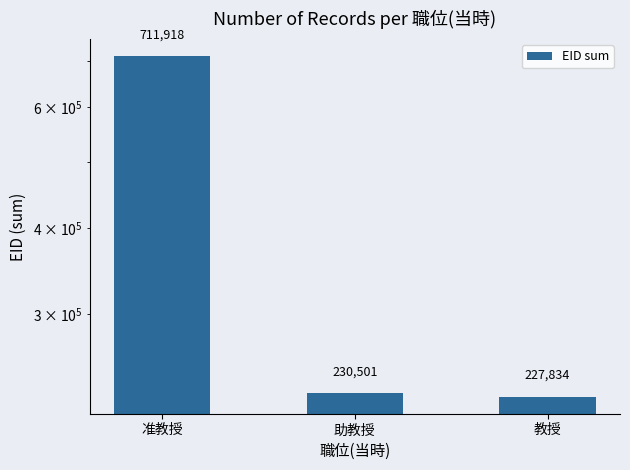

At which category does the chart reach its peak across all series?

准教授